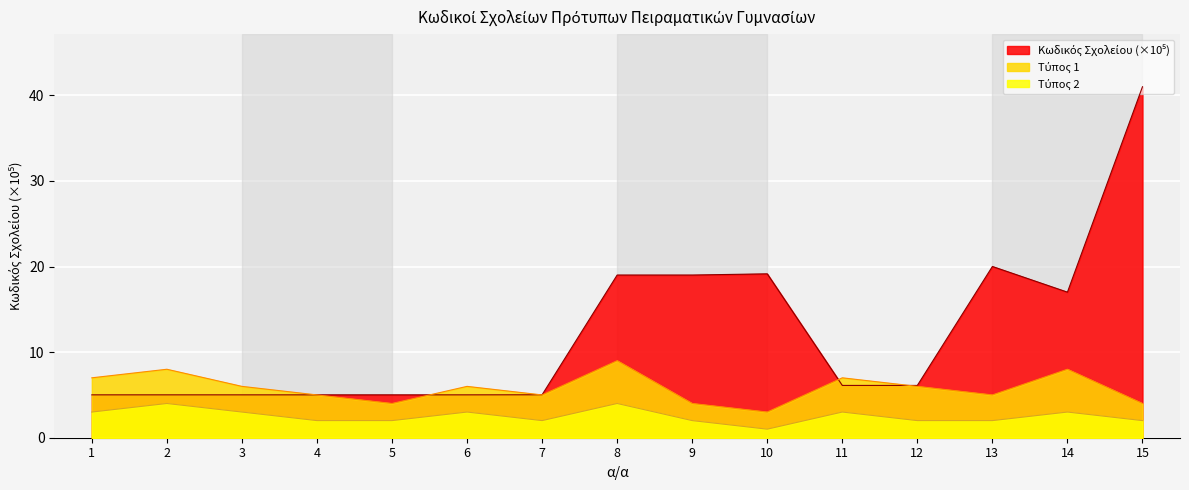

True or false: Τύπος 2 has a value of 3.3 at 5.

False